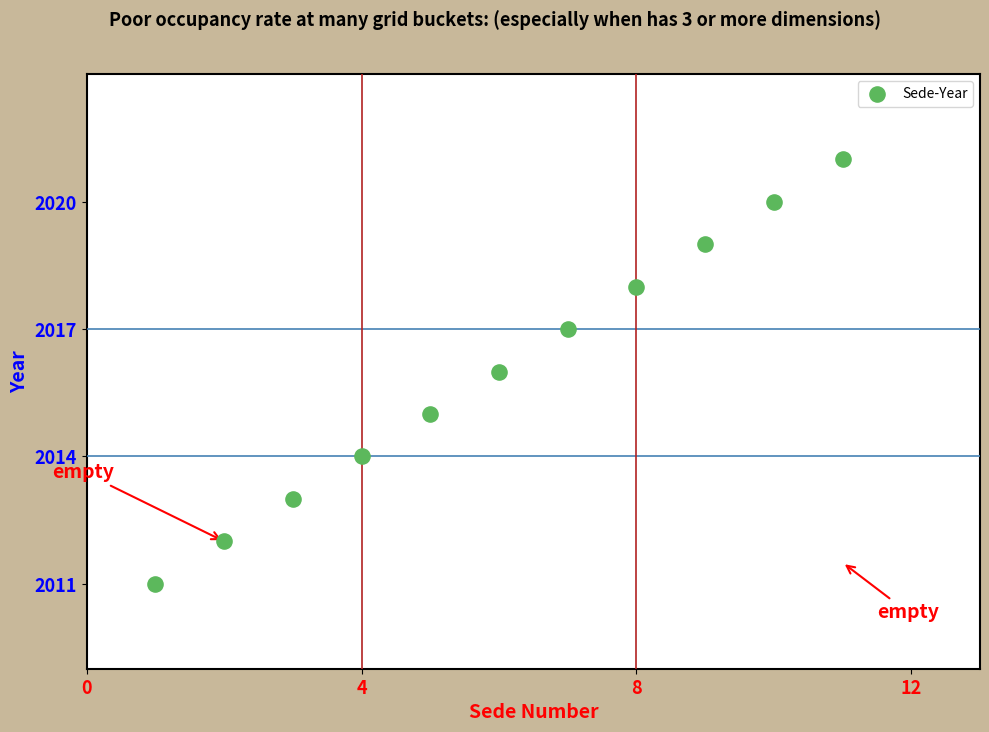

What is the average X value?

6